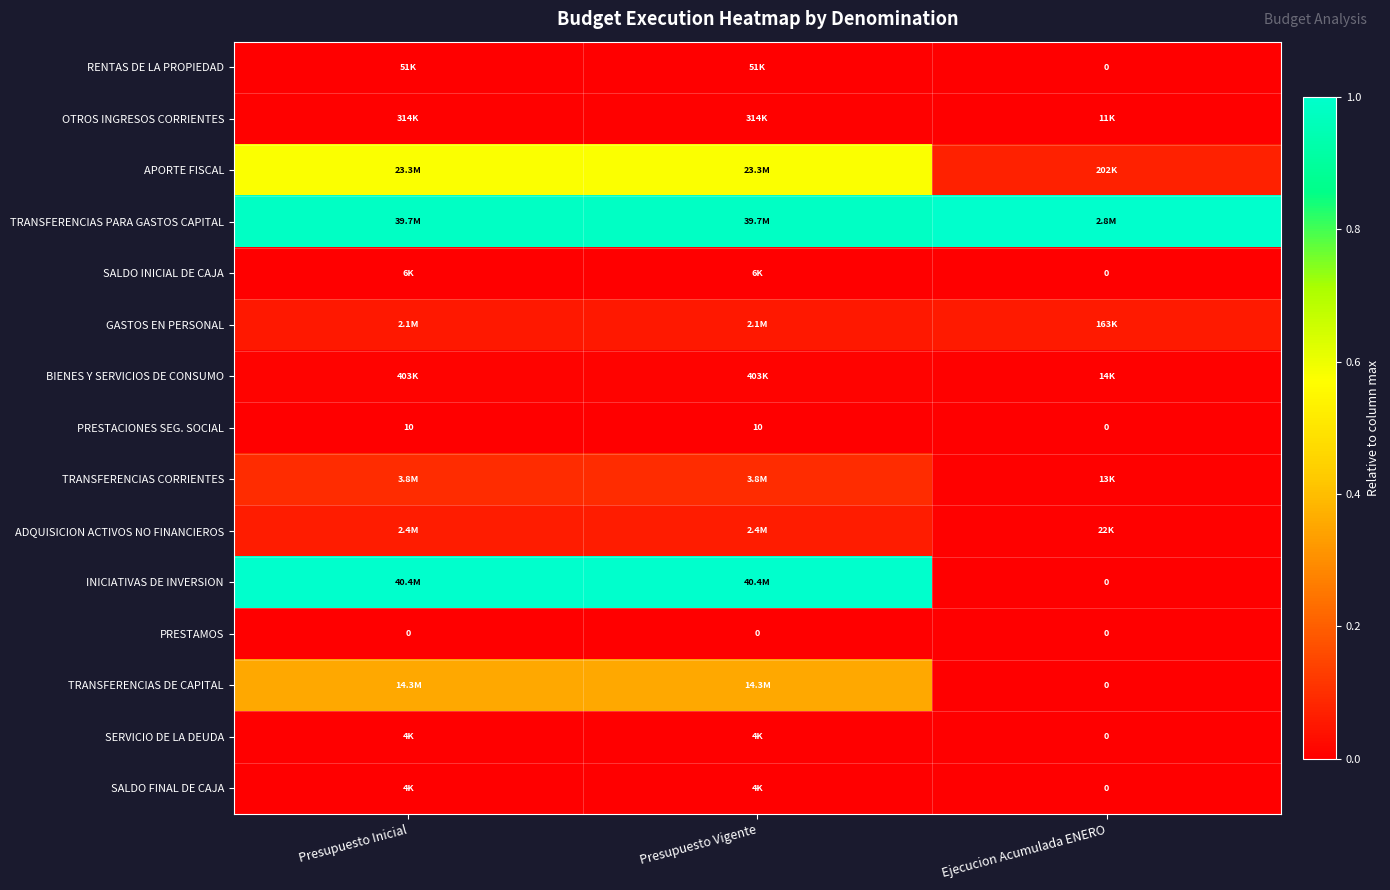

At how many categories does at least one series exceed 0?

3